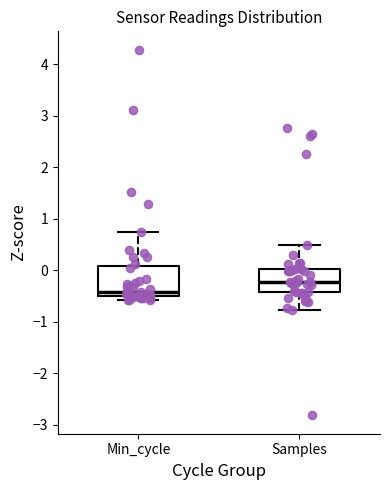

Reading left to right, transcribe this box plot: for each box, give where its median line is, the range the box spans, and where its two whiskers end, as read against the y-axis. The values are not printed on the chart, so give them approximately, as read against the axis.

Min_cycle: median -0.4, box -0.5 to 0.1, whiskers -0.6 to 0.7
Samples: median -0.2, box -0.4 to 0.0, whiskers -0.8 to 0.5